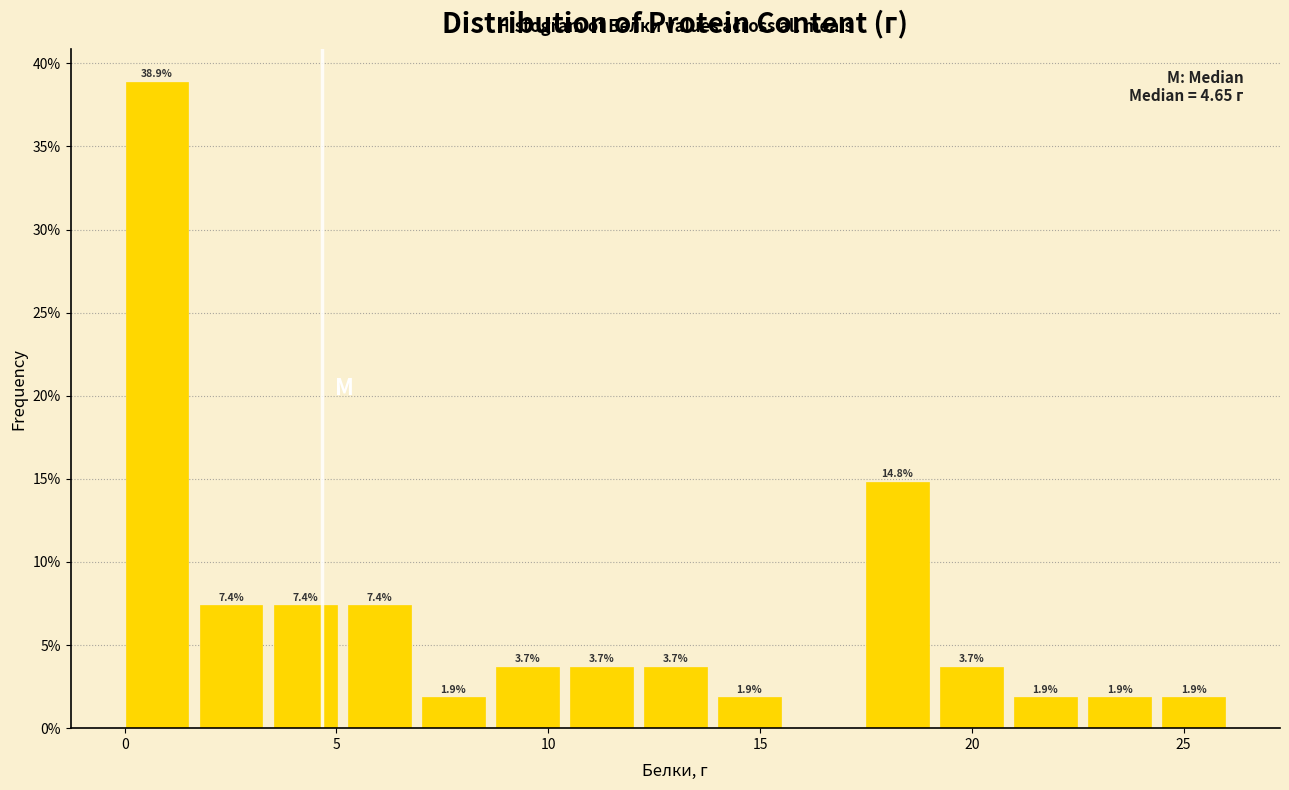

Around what value on the x-axis is the tallest bar? Give the approximate position of its centre, as read against the axis.

1.0